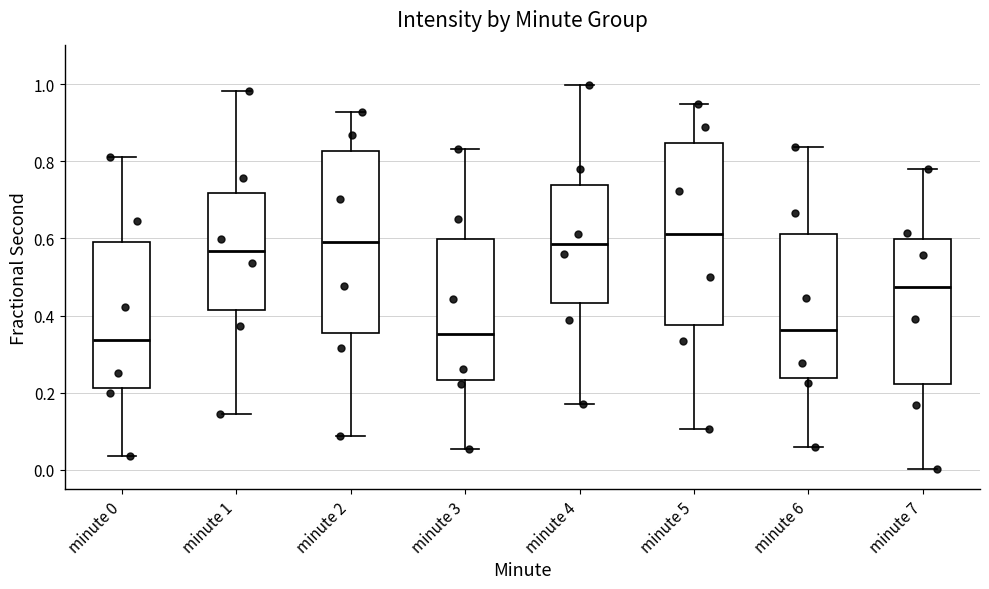

Where is the lower edge of the box for minute 4 on the y-axis? The values are not printed on the chart, so give them approximately, as read against the axis.

0.44